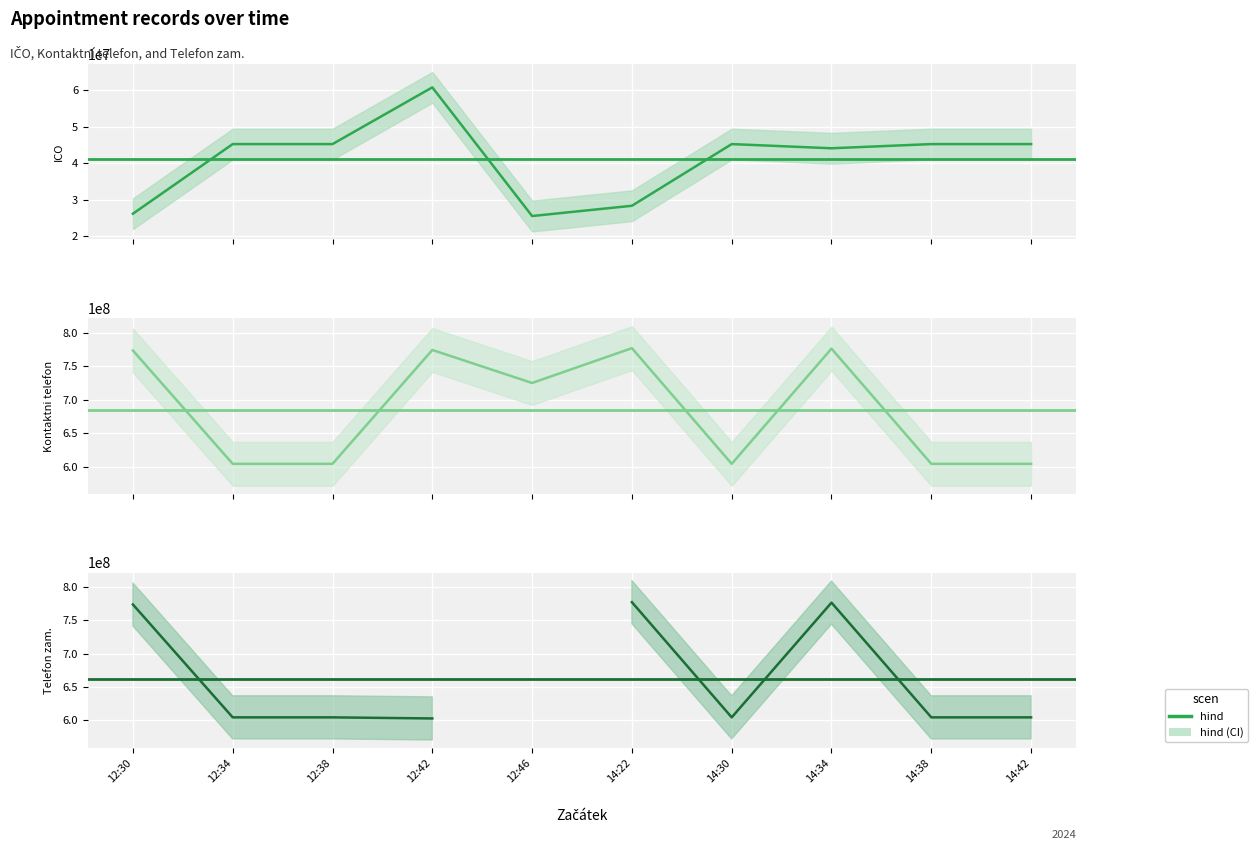

Rank the series at 14:34 from highest to lowest value.

Kontaktni telefon, Telefon zam., ICO